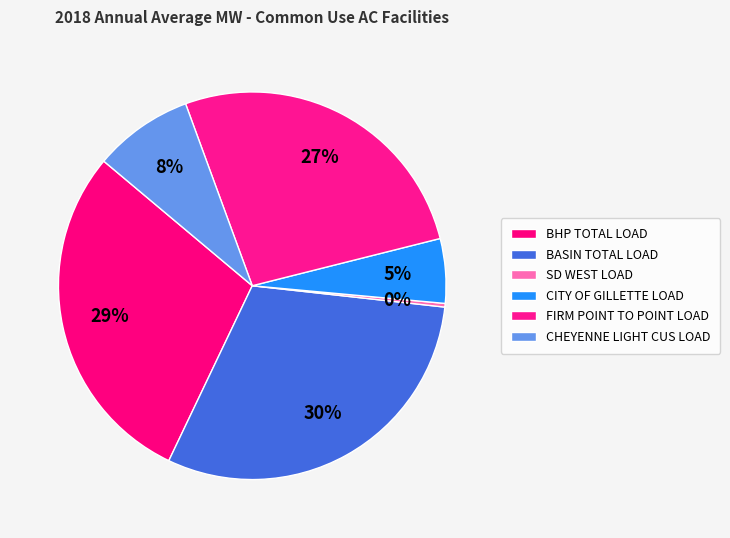

Count the number of slices in the pie.

6